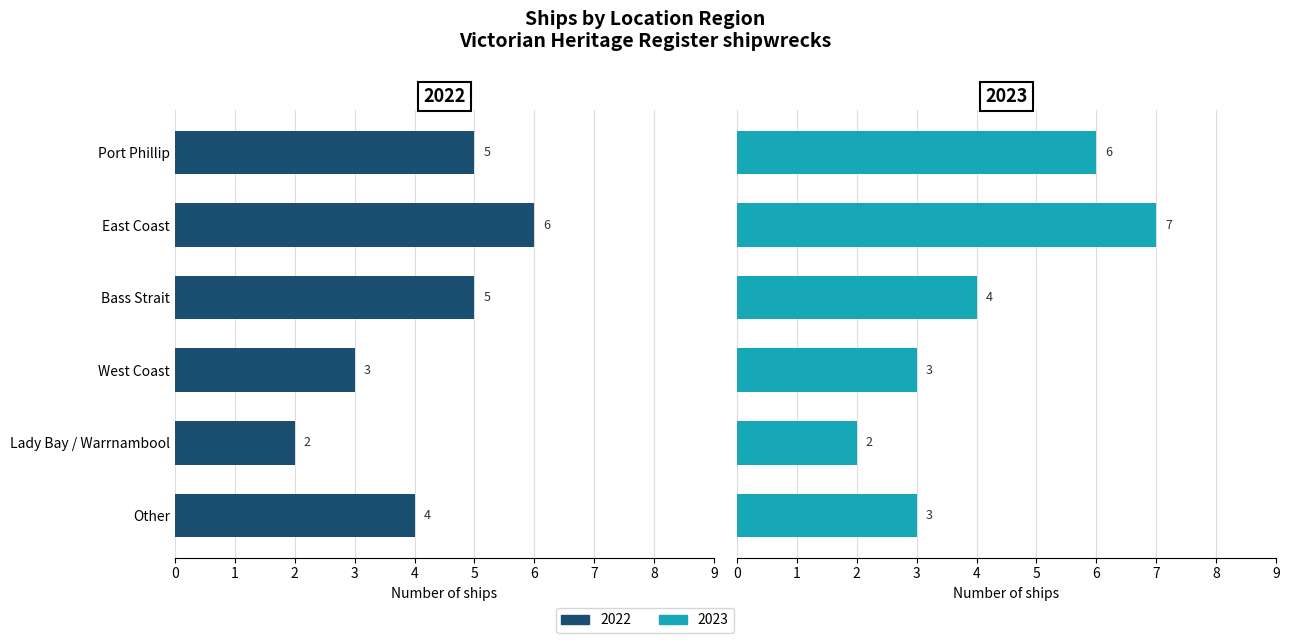

What is the value of the 2022 bar at the 3rd from the left?

5